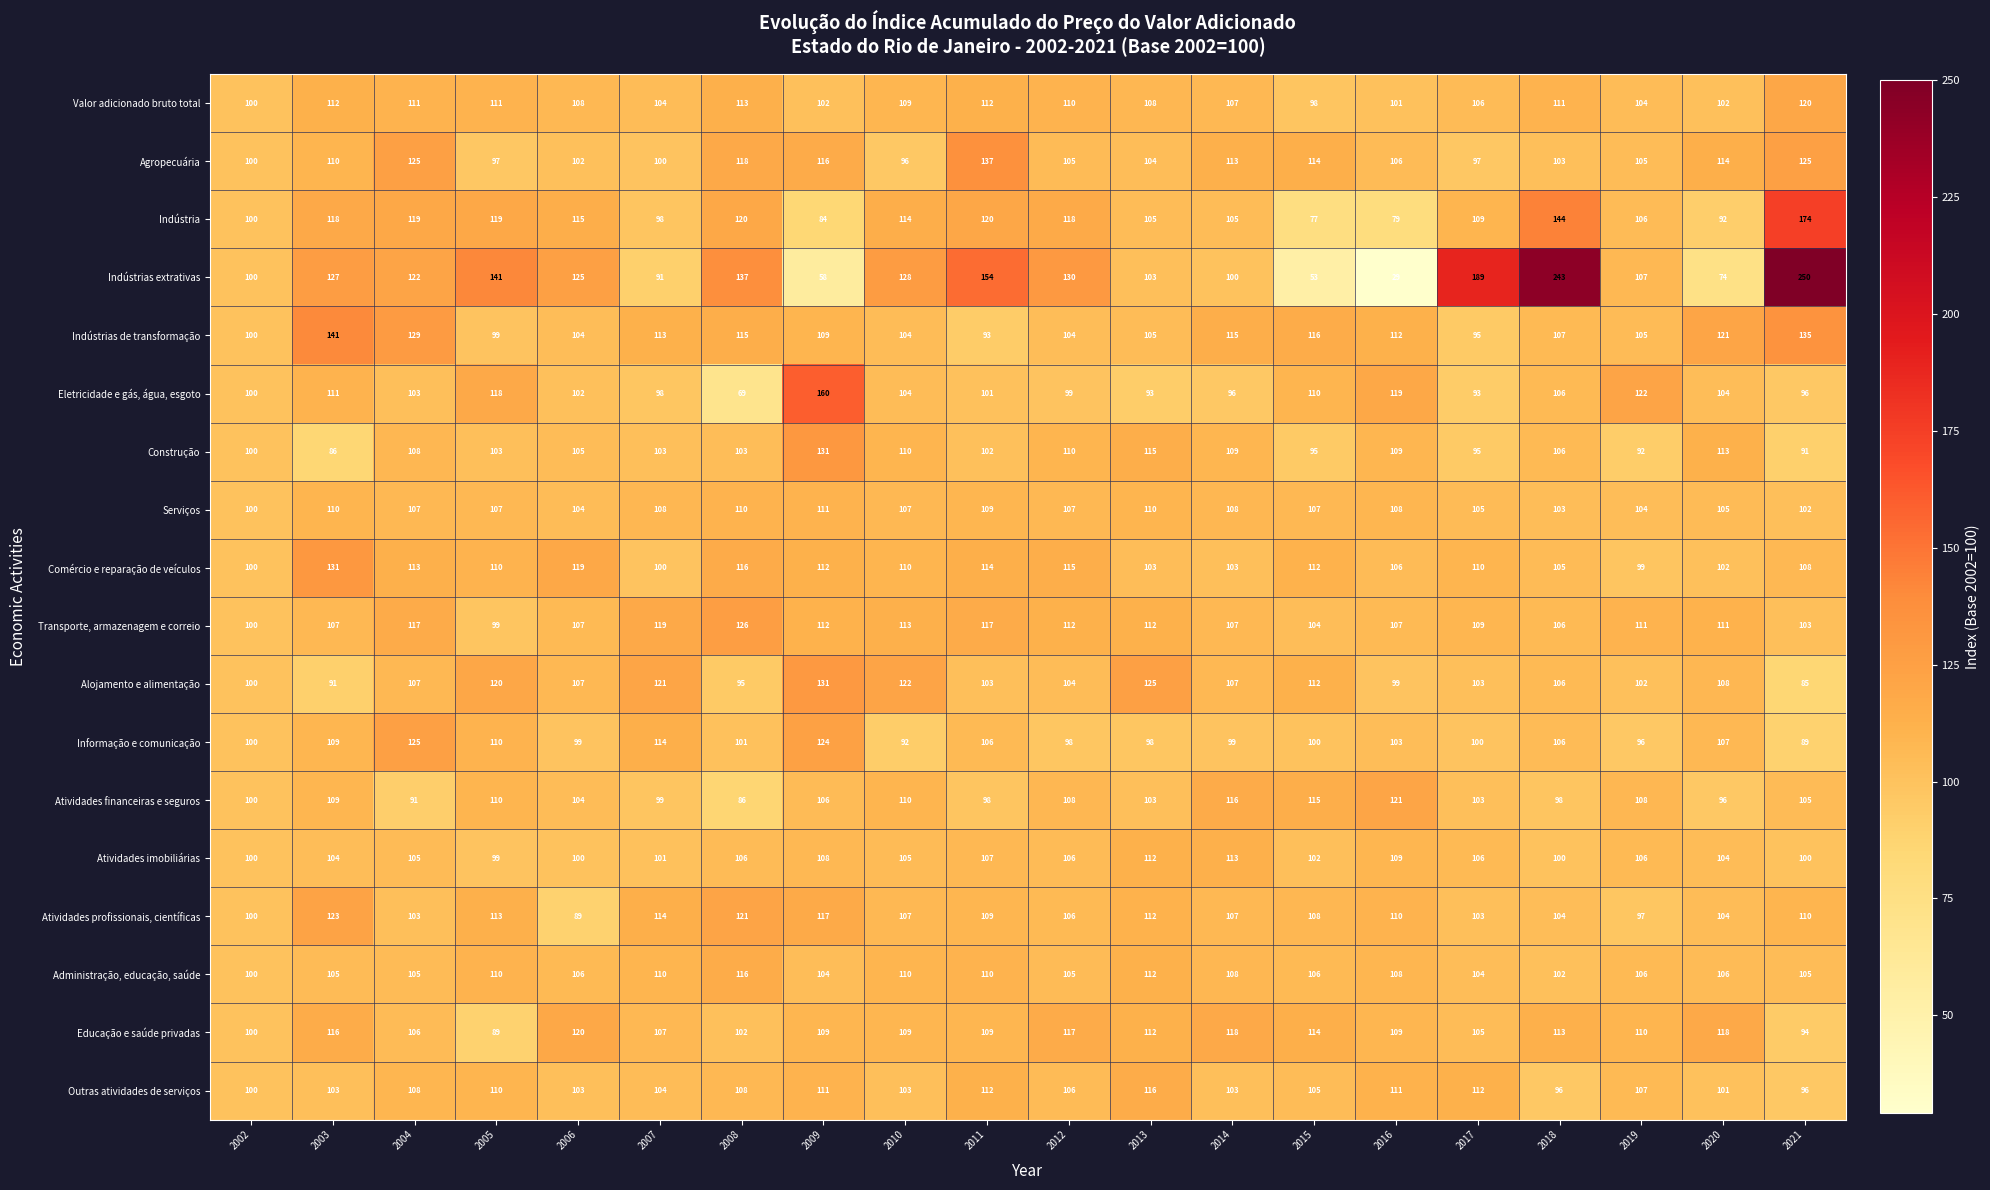

Between 2004 and 2007, which series saw the biggest shift?

Indústrias extrativas